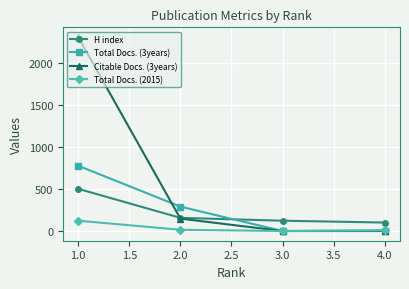

True or false: Total Docs. (2015) and H index cross at least once.

False